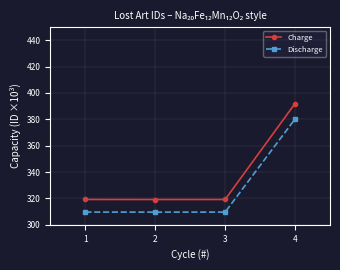

What is the sum of all Discharge values?

1309.1